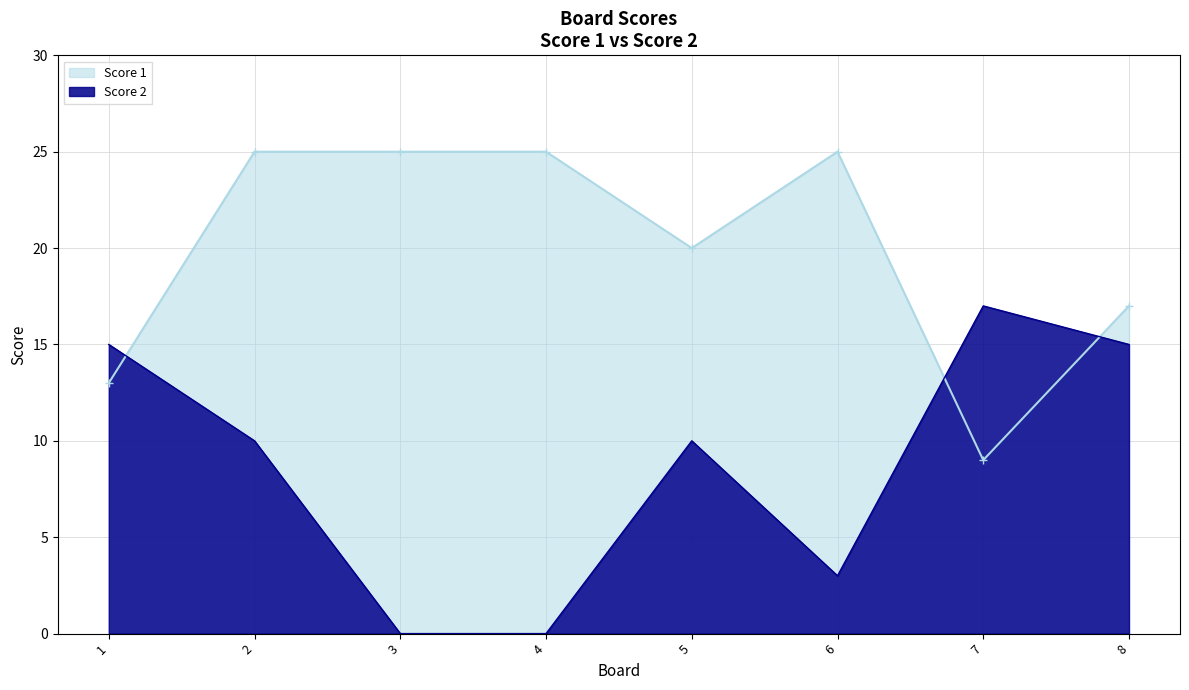

How many values in the Score 2 series are below 10?

3